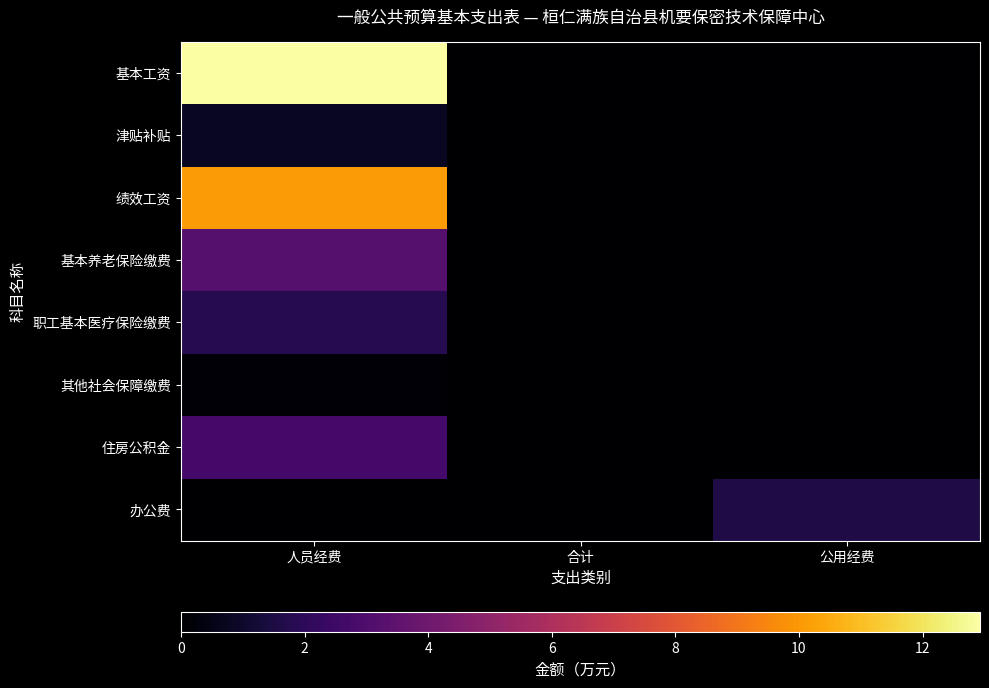

At which category is the sum across all series the highest?

人员经费